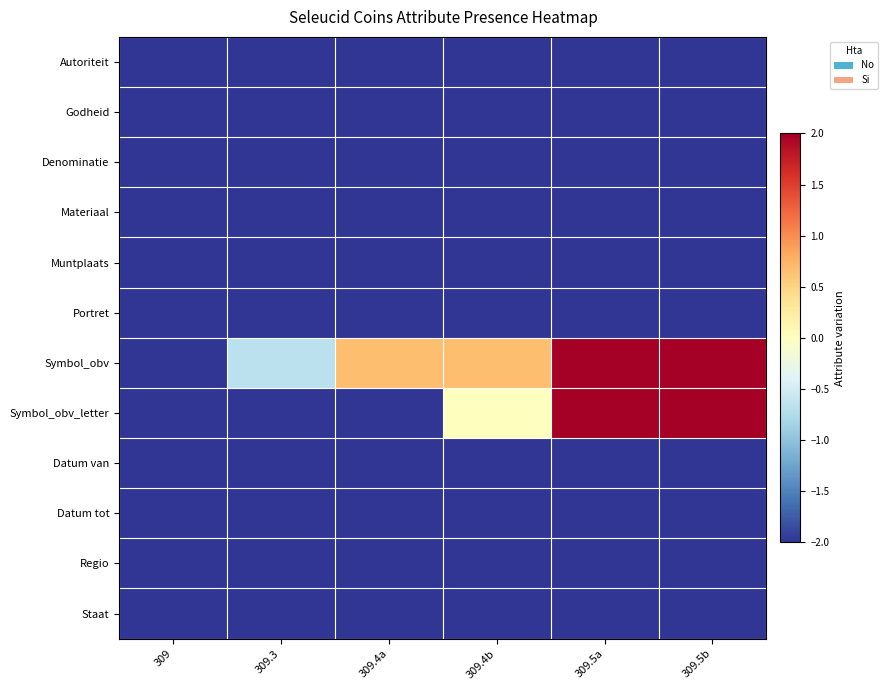

At which category is the sum across all series the highest?

309.5a